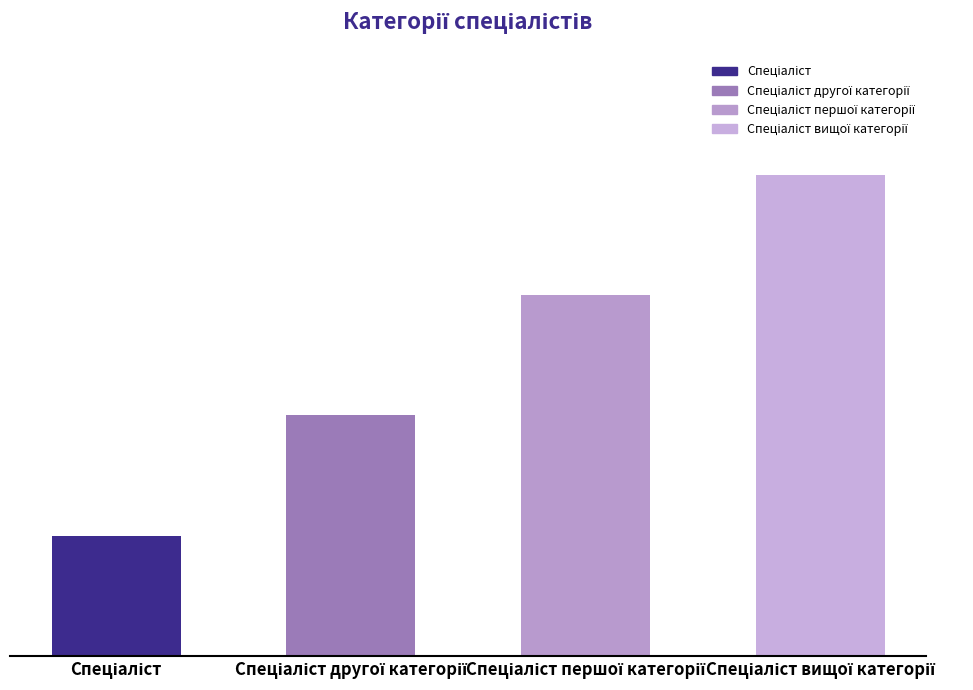

How many values are between 2 and 4?

3